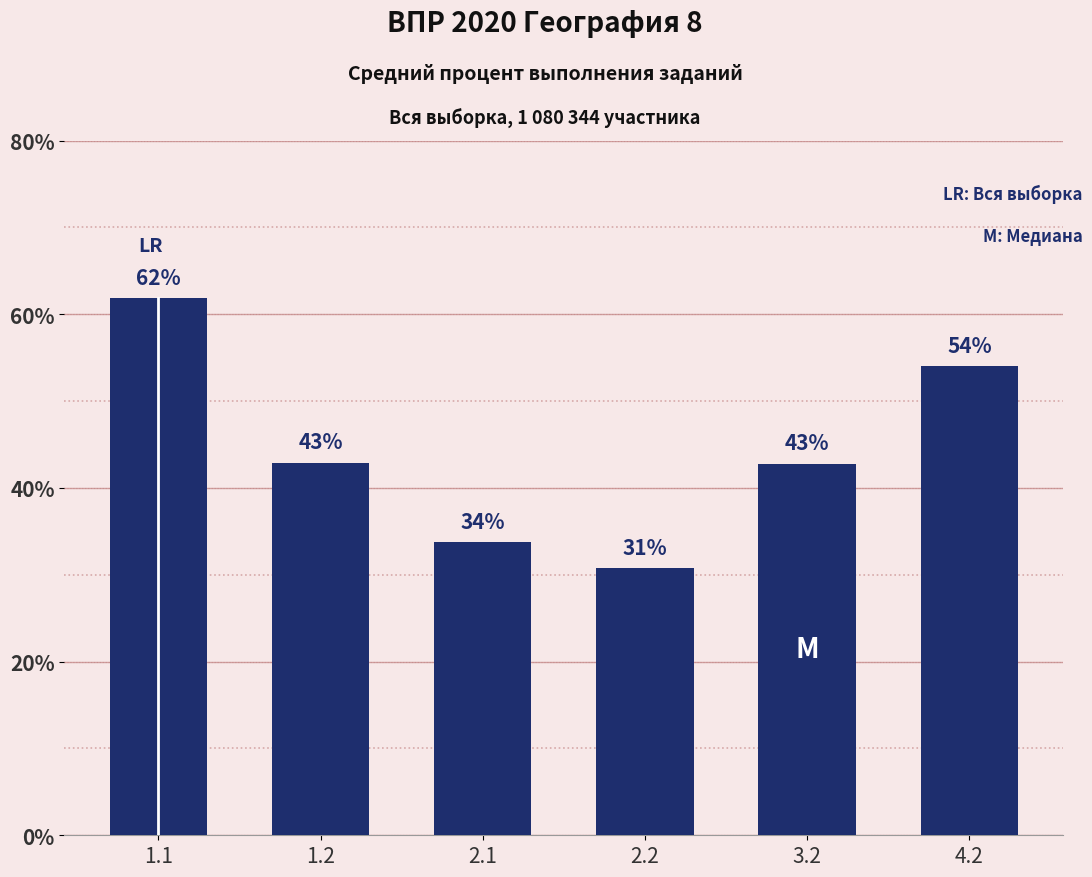

What is the label of the 1st bar from the left?

1.1